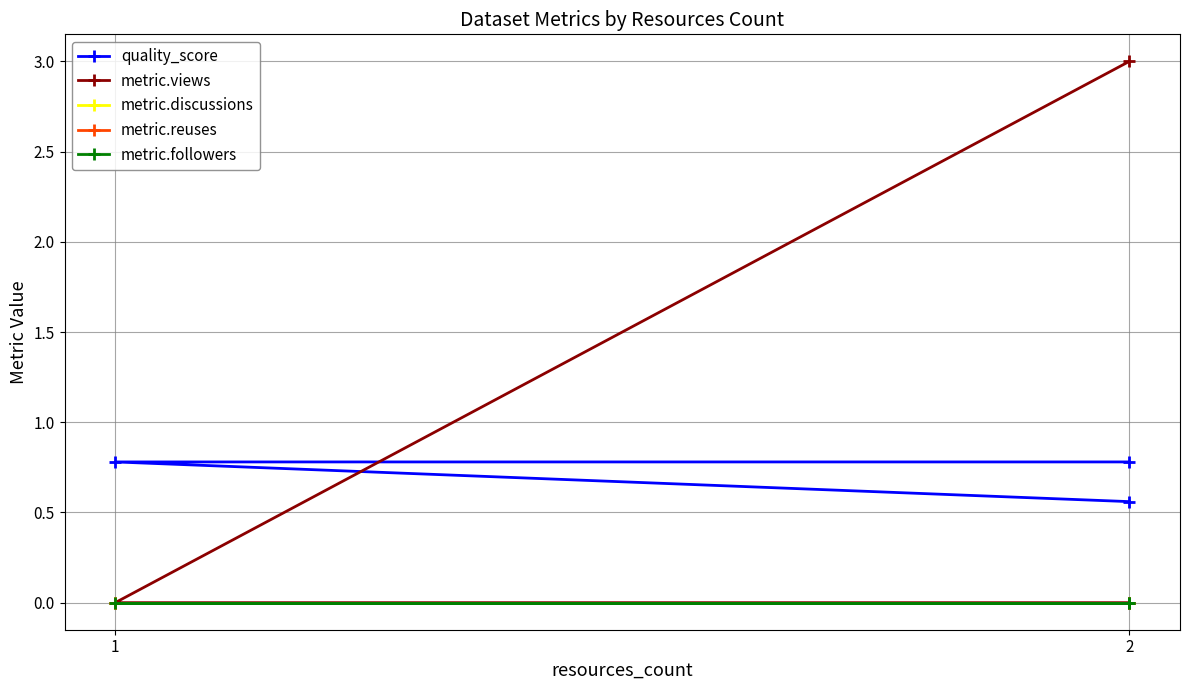

Between 1 and 2, which is larger?

1